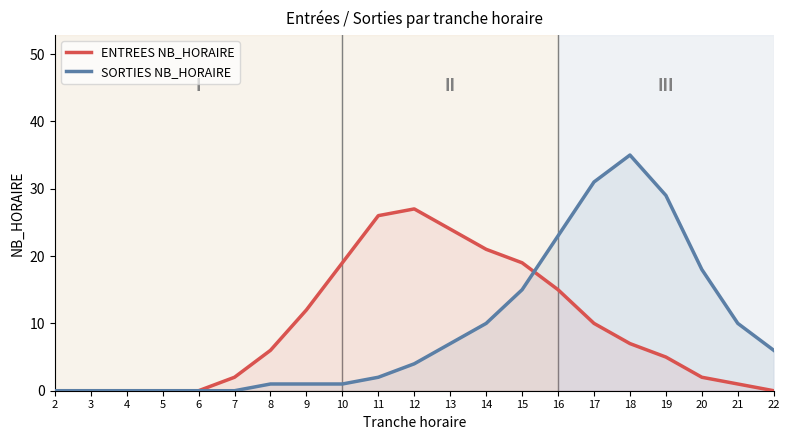

At which category does ENTREES NB_HORAIRE reach its first local peak?

12